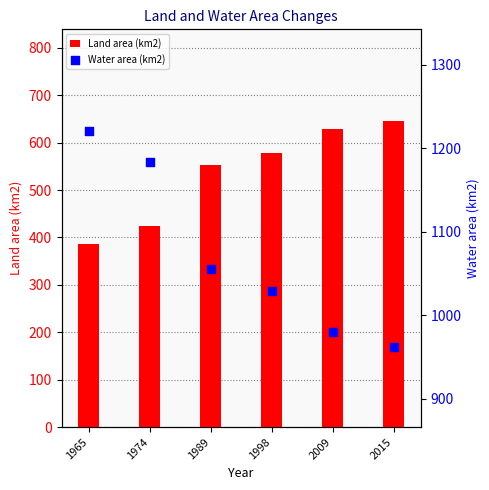

Is the value of Water area (km2) at 1974 greater than the value of Land area (km2) at 1989?

Yes